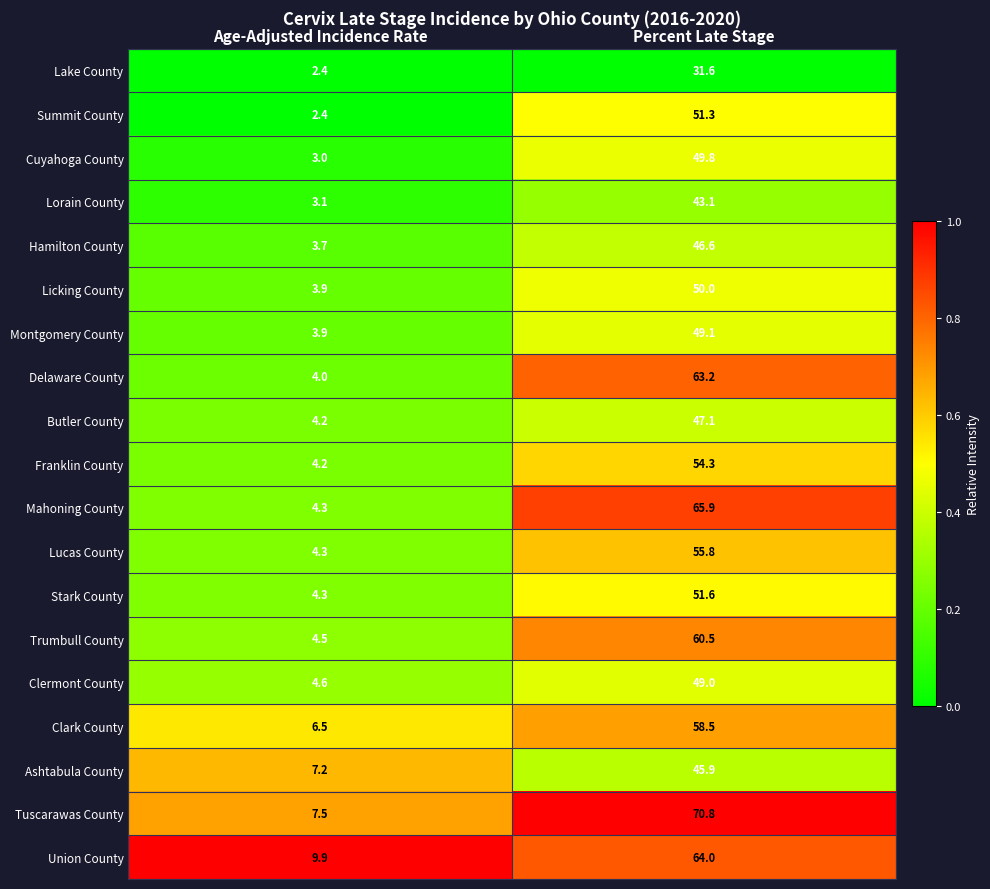

At which label is Clermont County closest to 26?

Age-Adjusted Incidence Rate